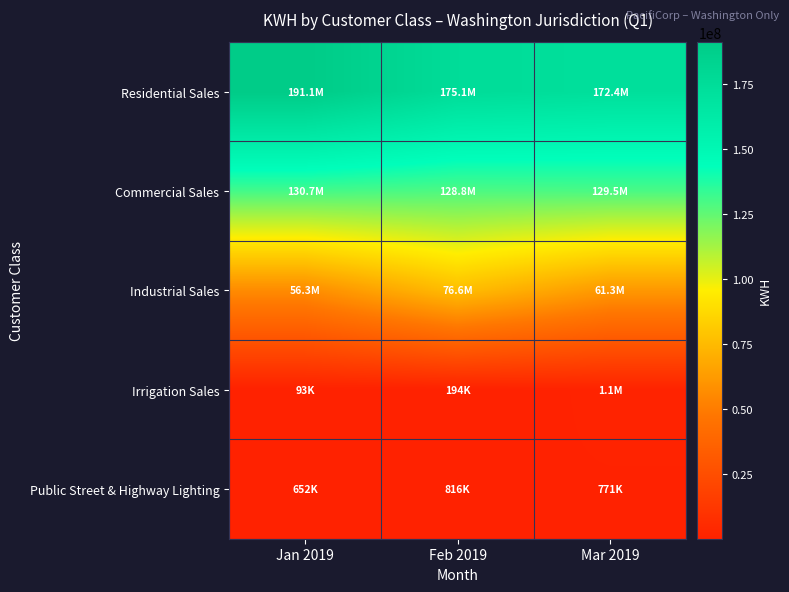

List the series in order of their peak value, highest first.

Residential Sales, Commercial Sales, Industrial Sales, Irrigation Sales, Public Street & Highway Lighting